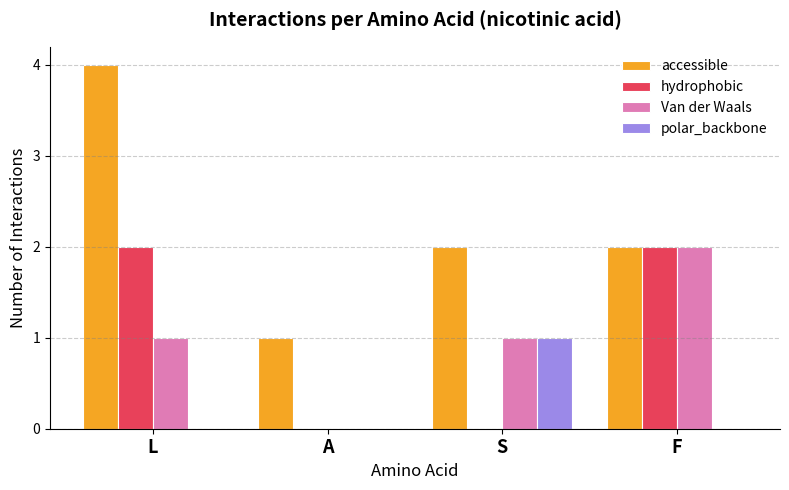

Which series changed the most between S and F?

hydrophobic